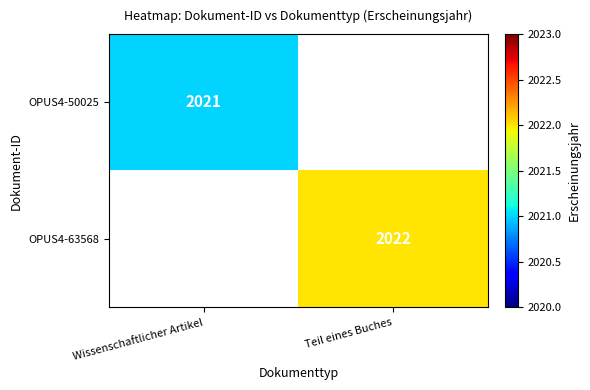

Is it true that OPUS4-50025 equals 2021 at Wissenschaftlicher Artikel?

True